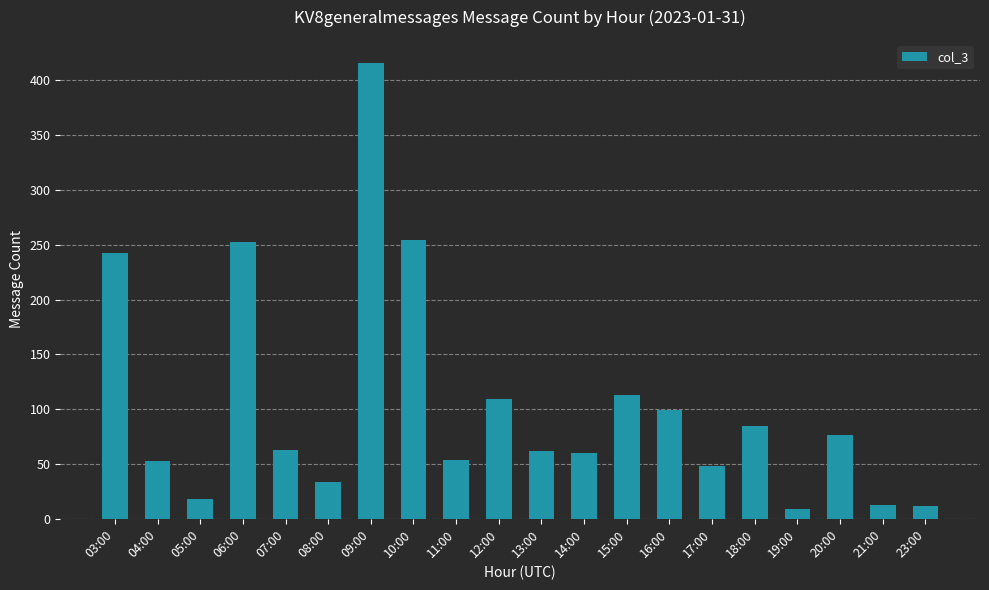

What is the value of the 6th bar from the left?

34